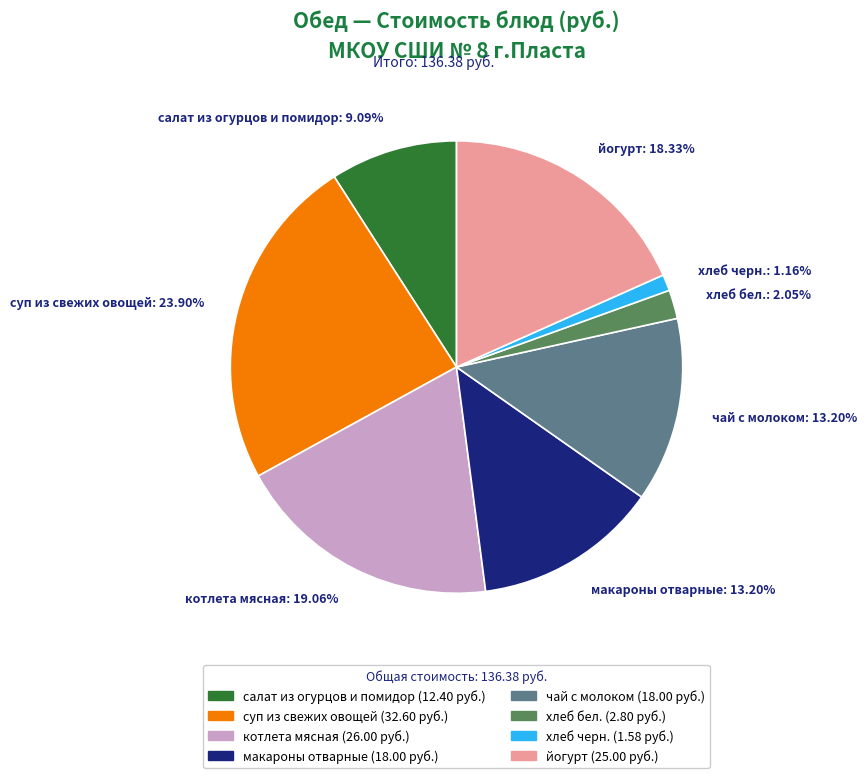

What percentage is the котлета мясная slice, to the nearest percent?

19%